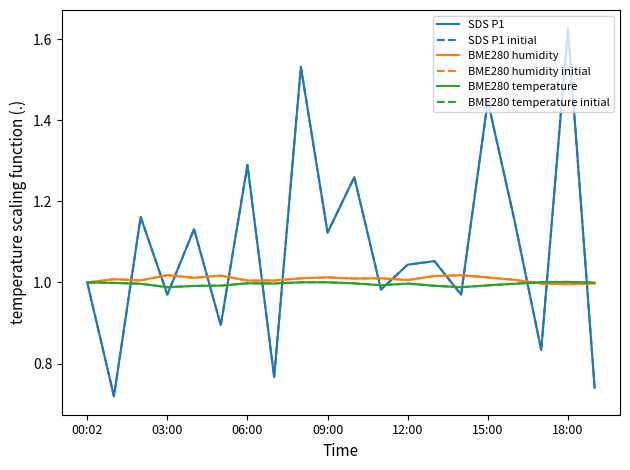

Is this an area chart (filled region under the line)?

No